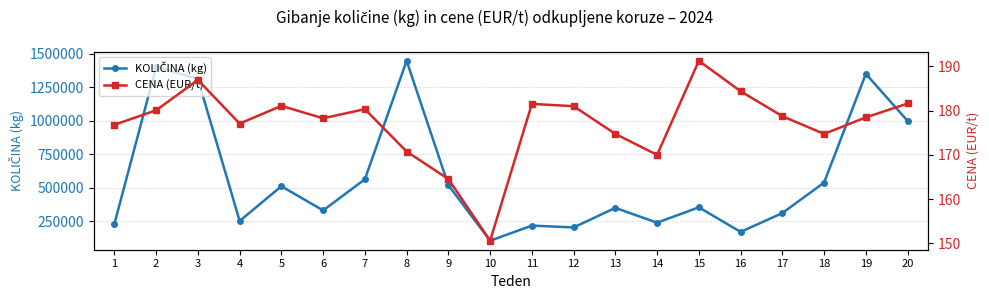

Where is the first local maximum for KOLIČINA (kg)?

2